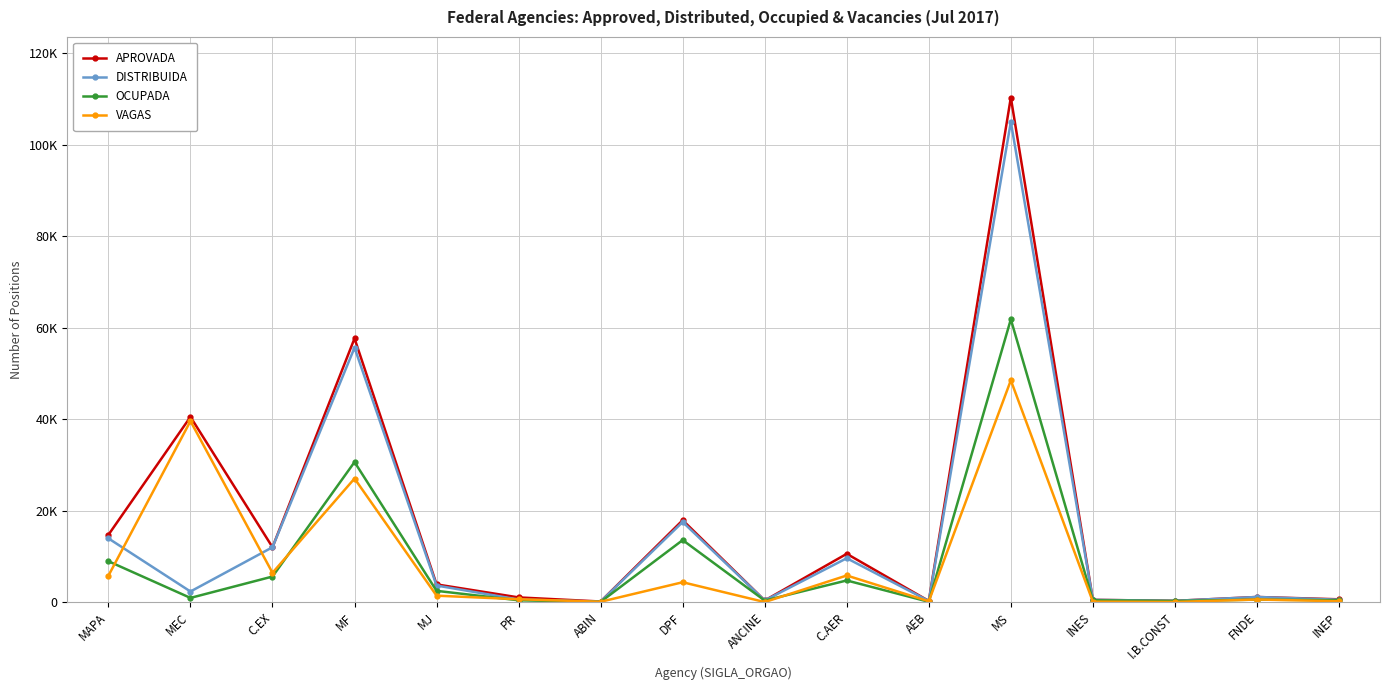

At which category does DISTRIBUIDA reach its first local peak?

MF